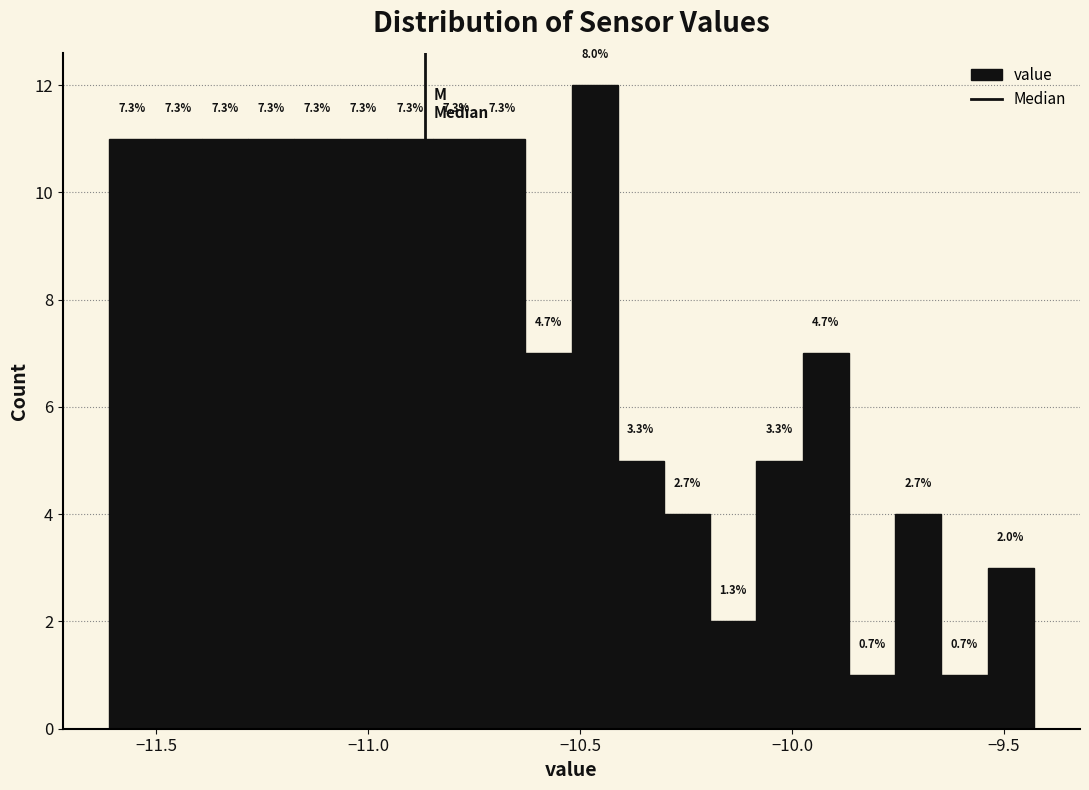

Around what value on the x-axis is the tallest bar? Give the approximate position of its centre, as read against the axis.

-10.45